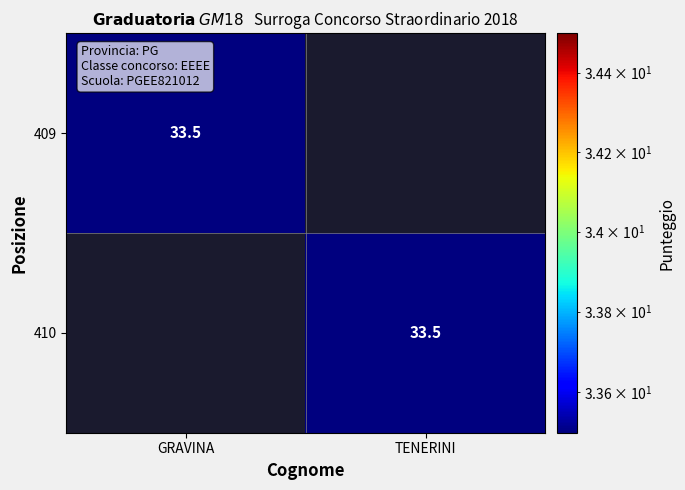

The 410 series shows 55.5 at TENERINI. True or false?

False